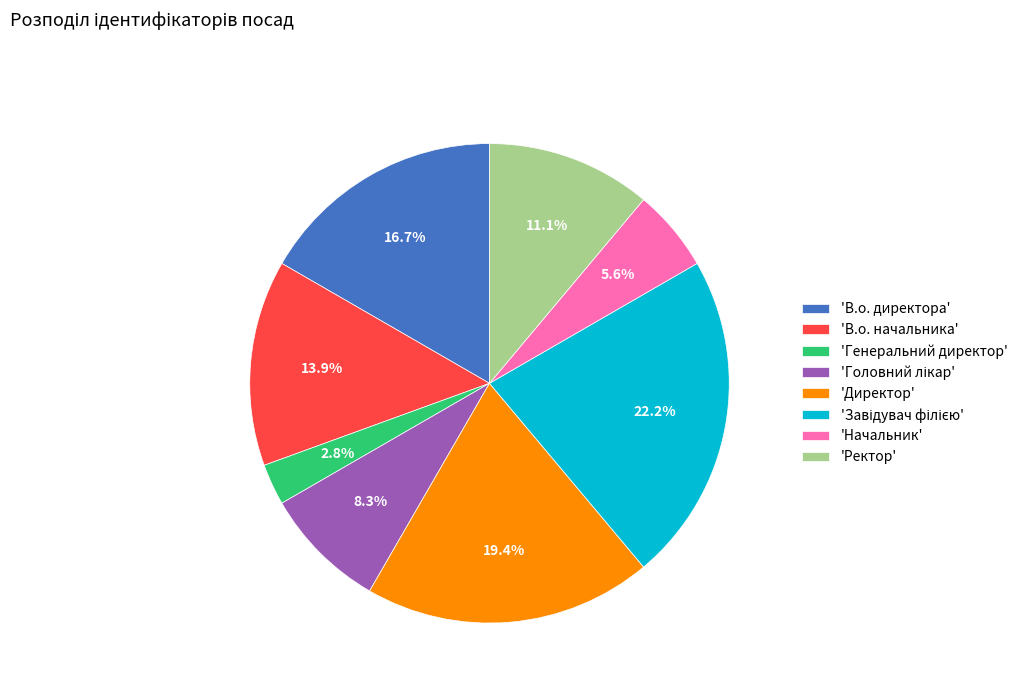

Which slice is the smallest?

'Генеральний директор'